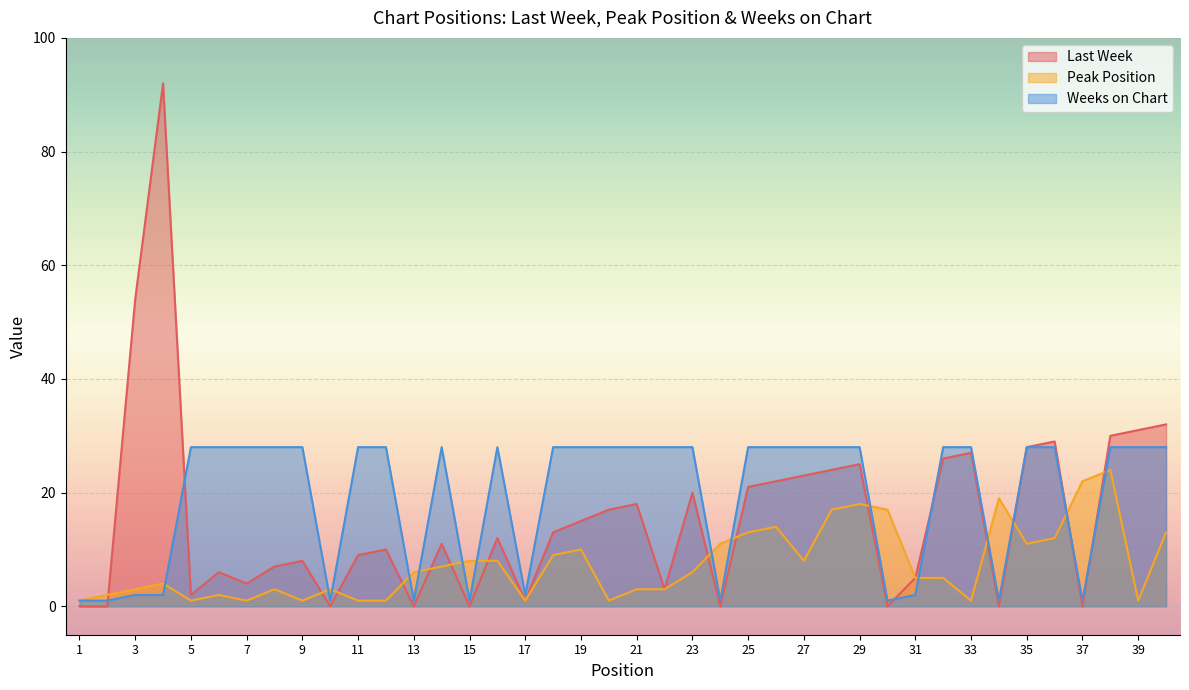

What is the difference between the highest and lowest values at 33?

27